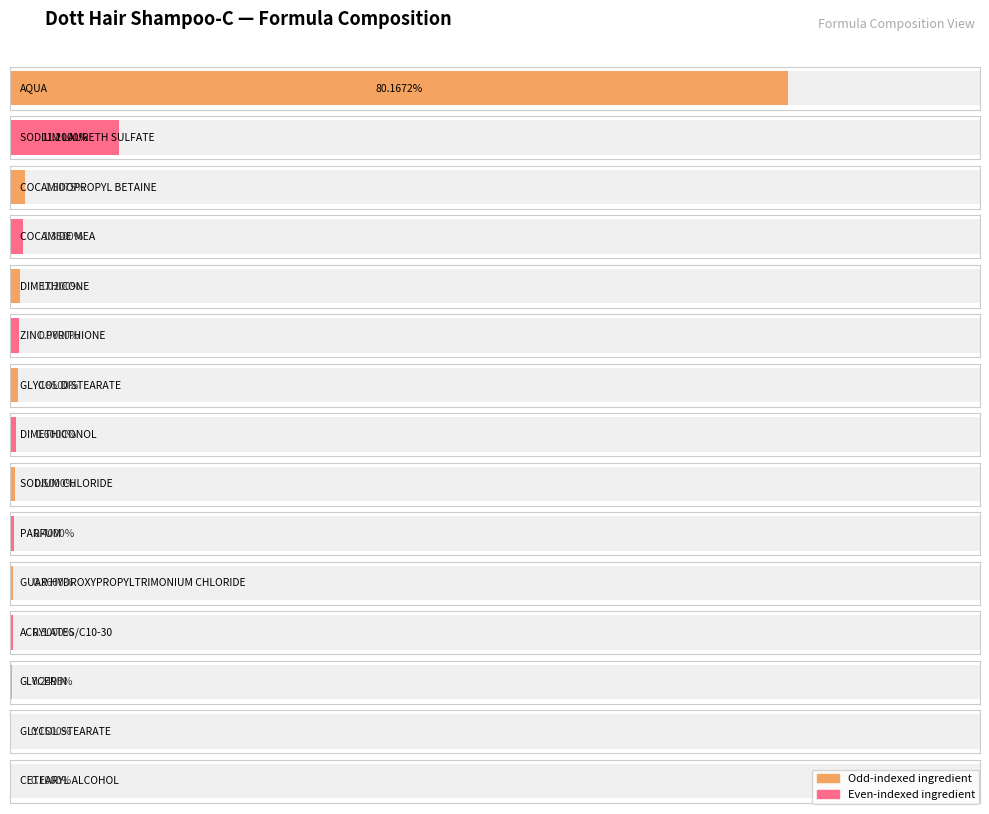

What is the difference between the maximum and minimum values?

80.1